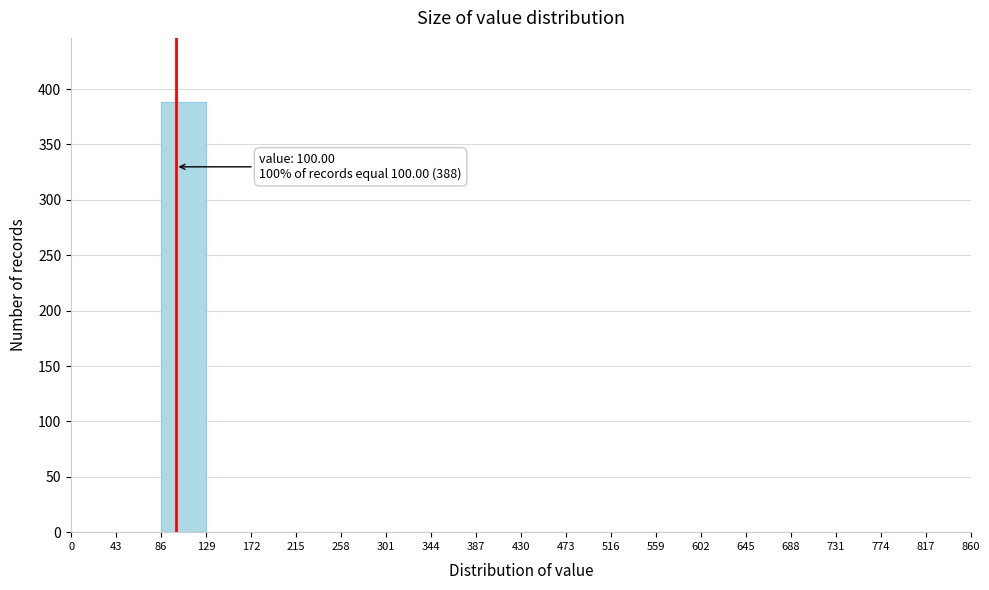

Over which range of the x-axis is the bar tallest?

86 to 129